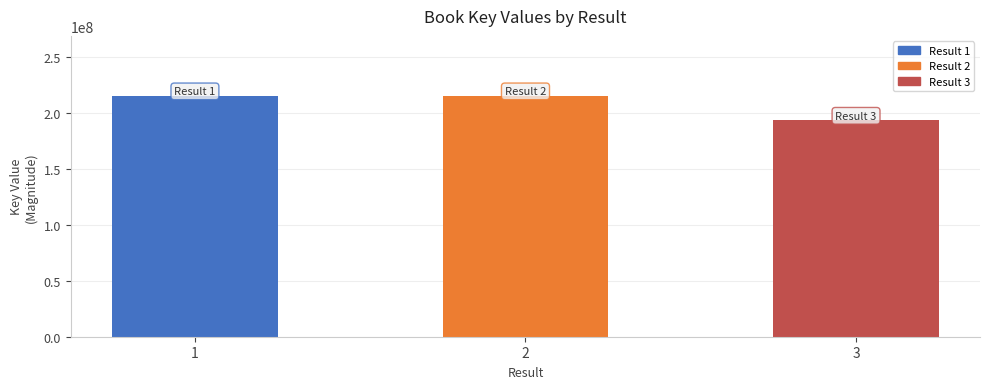

What is the minimum value shown in the chart?

193322133